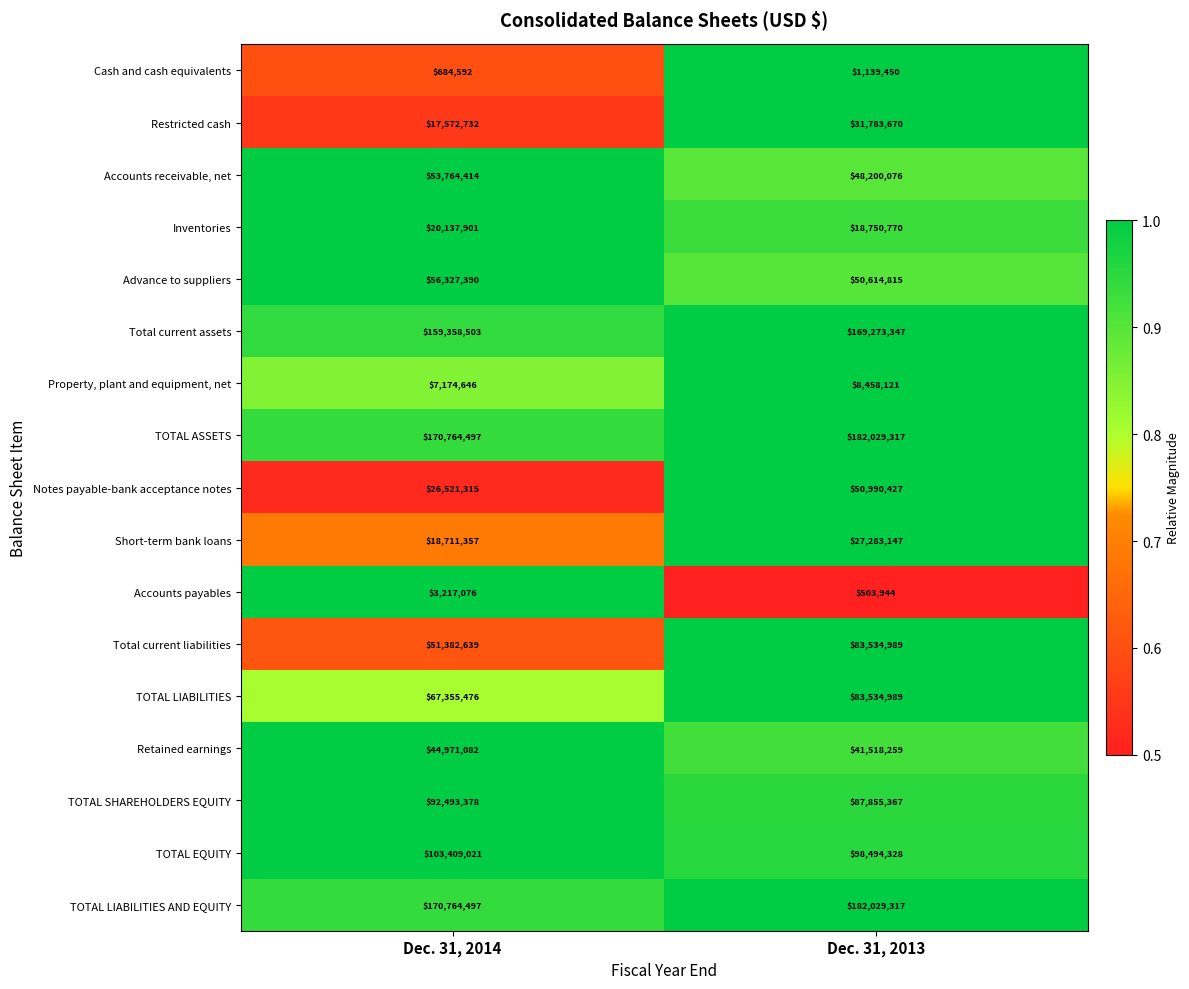

What is the spread (max minus min) of values at Dec. 31, 2013?

181525373